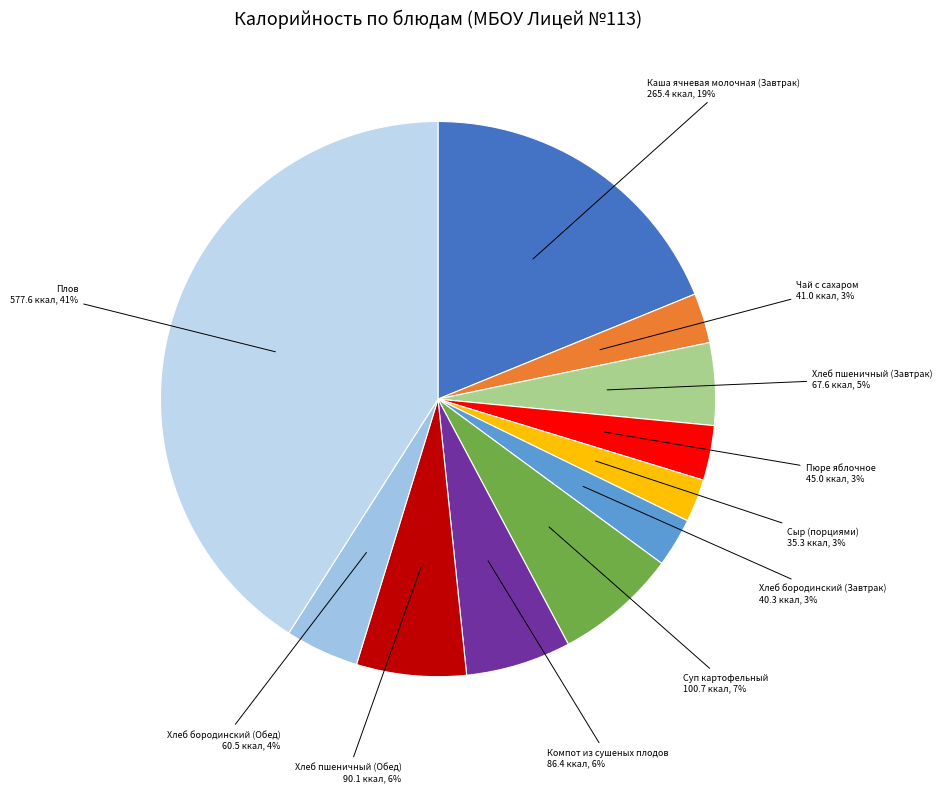

To the nearest percent, what portion does Хлеб пшеничный (Обед) represent?

6%